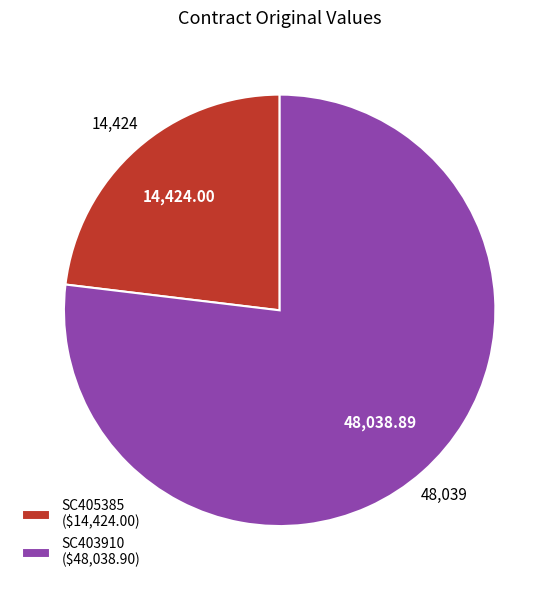

Count the number of slices in the pie.

2